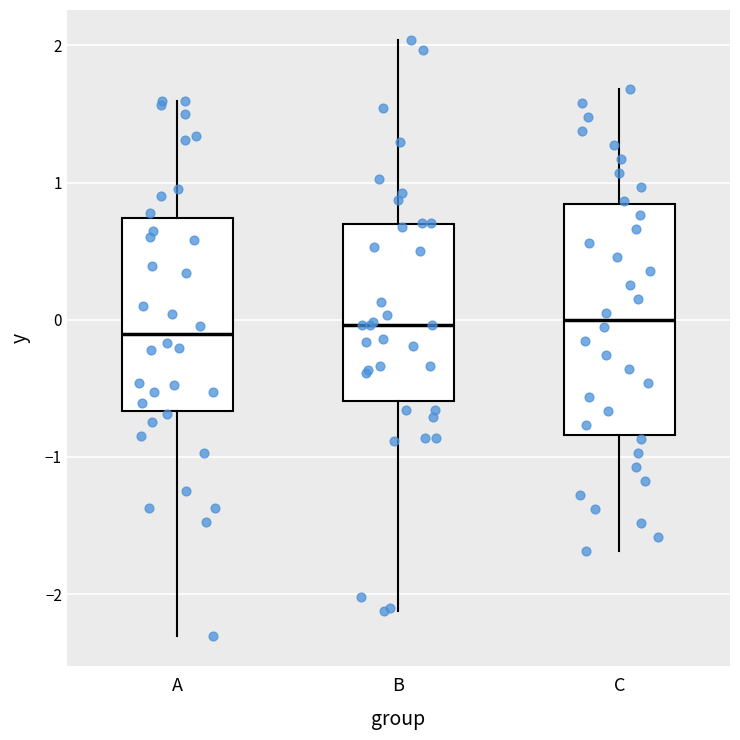

Where does the lower whisker of the box for A end on the y-axis? The values are not printed on the chart, so give them approximately, as read against the axis.

-2.3